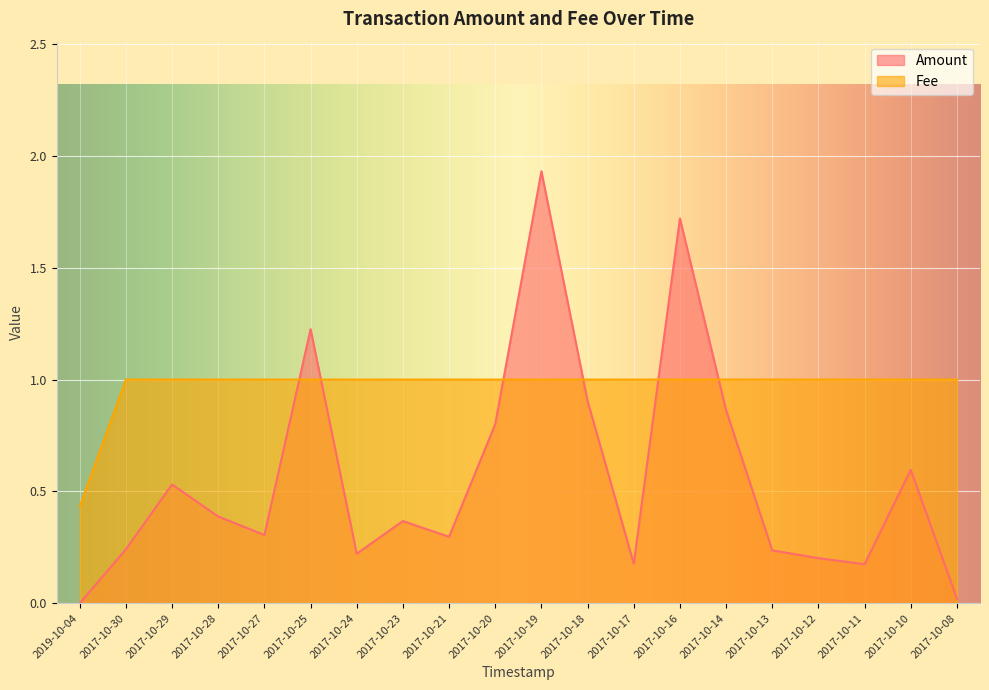

Which has a higher value, 2017-10-10 or 2017-10-18?

2017-10-18